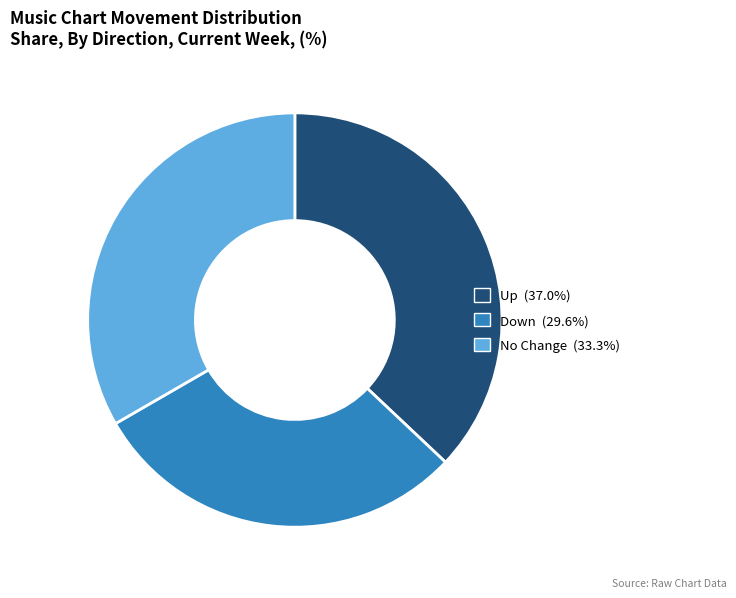

Is there any slice that represents more than half of the pie?

No